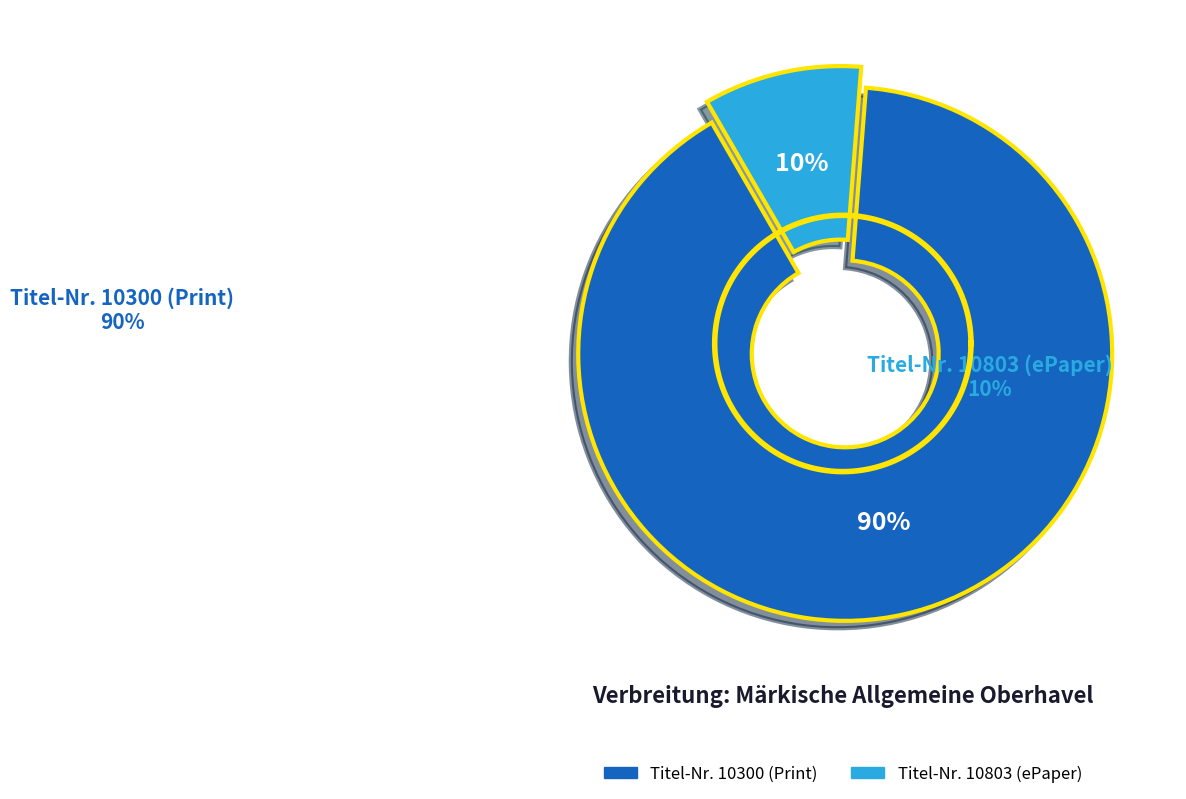

What percentage is the 10803 slice, to the nearest percent?

10%